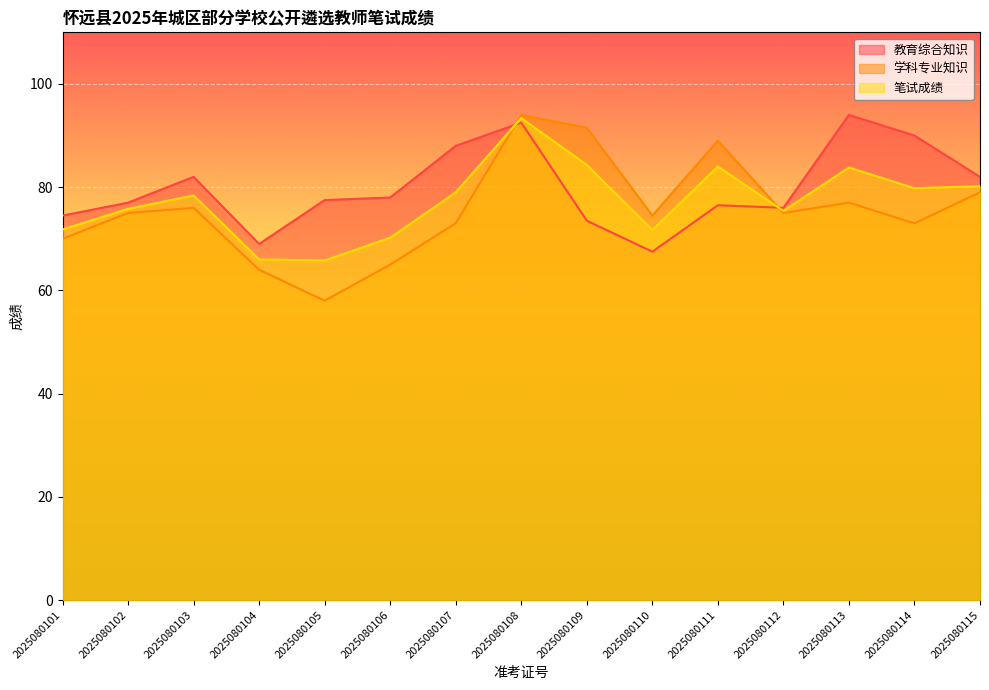

Which series has the largest range (max minus min)?

学科专业知识